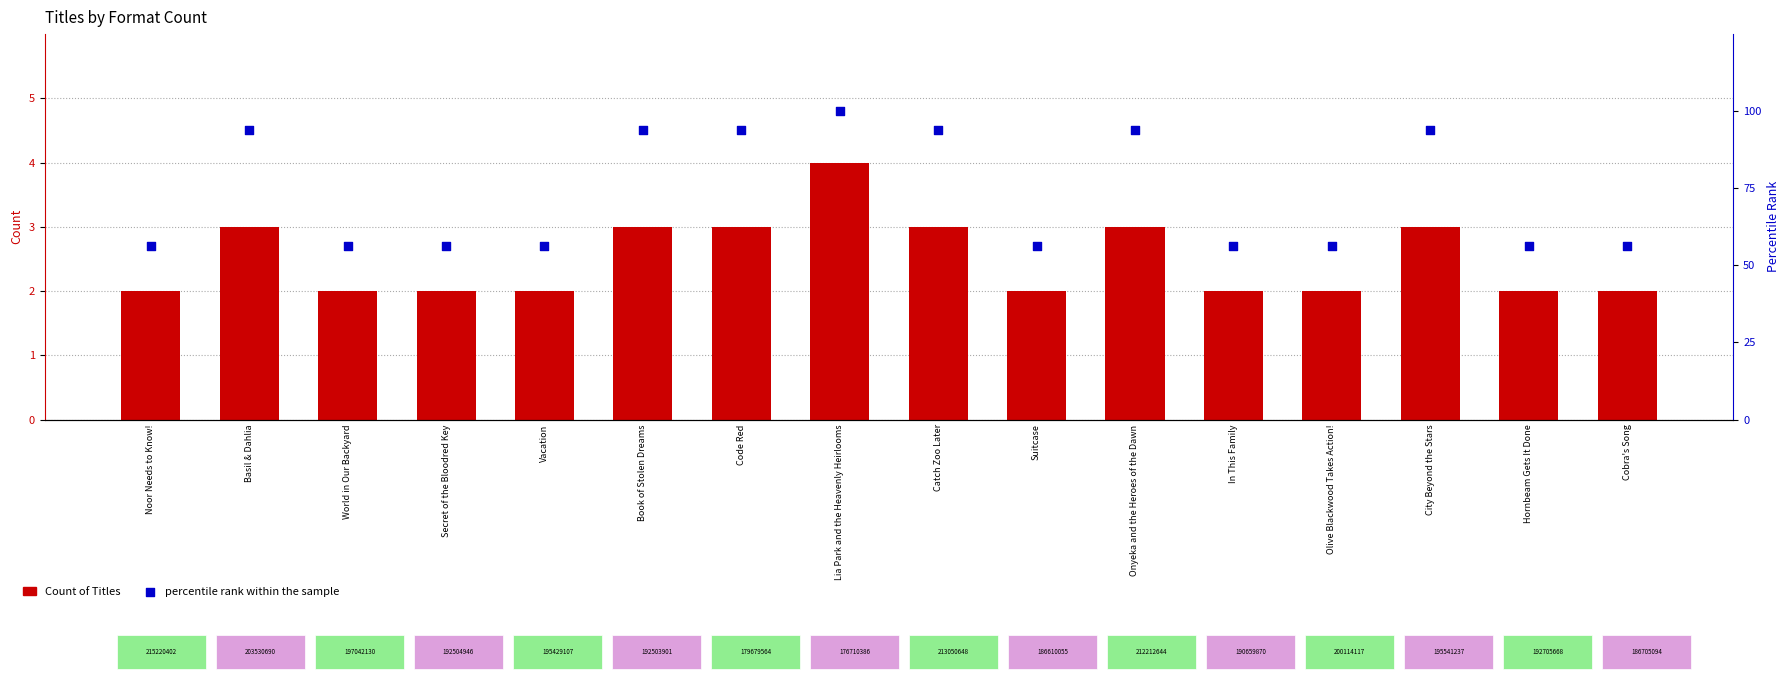

Which series contains the lowest Y value?

Count of Titles